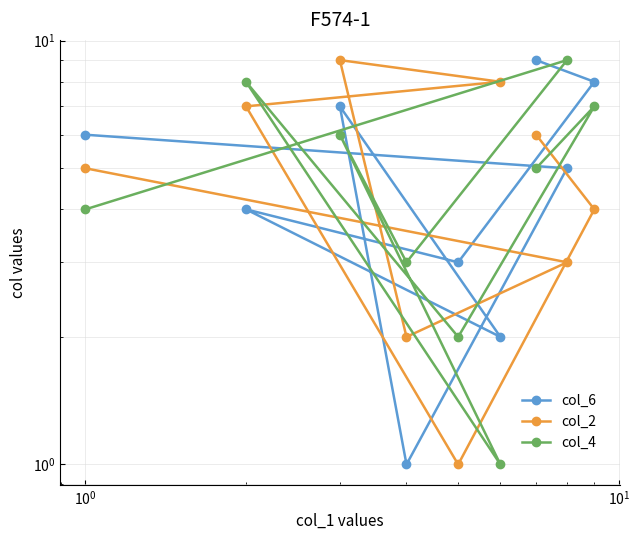

List the series in order of their peak value, lowest first.

col_6, col_2, col_4